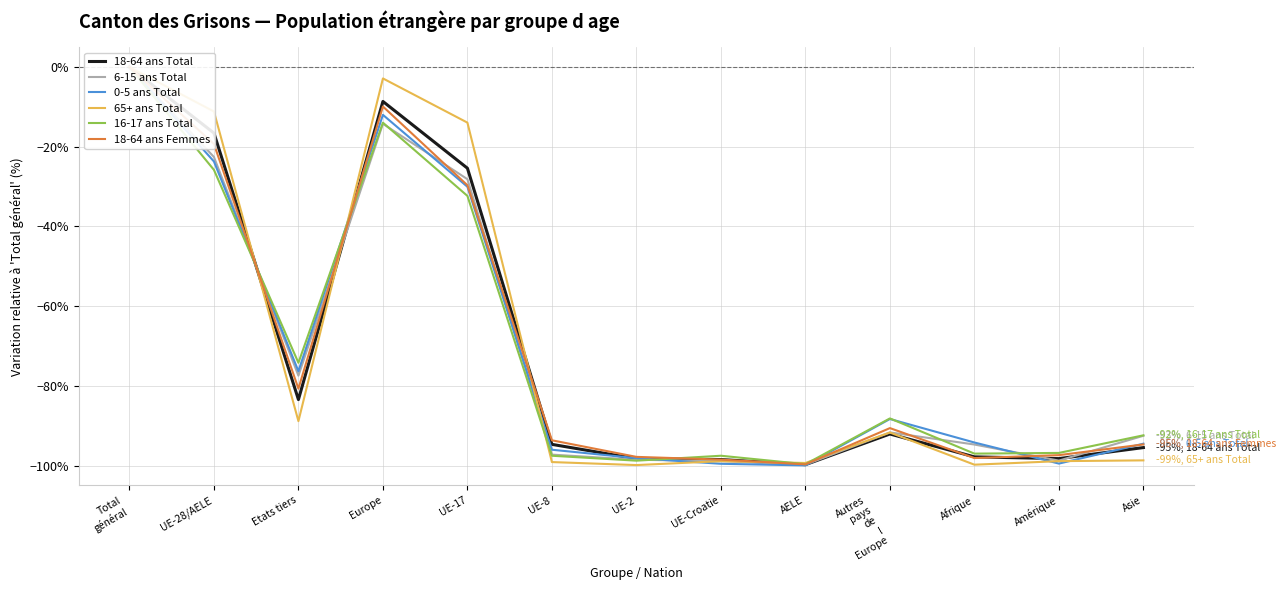

What is the sum of the 18-64 ans Total values at Europe and AELE?

-108.4